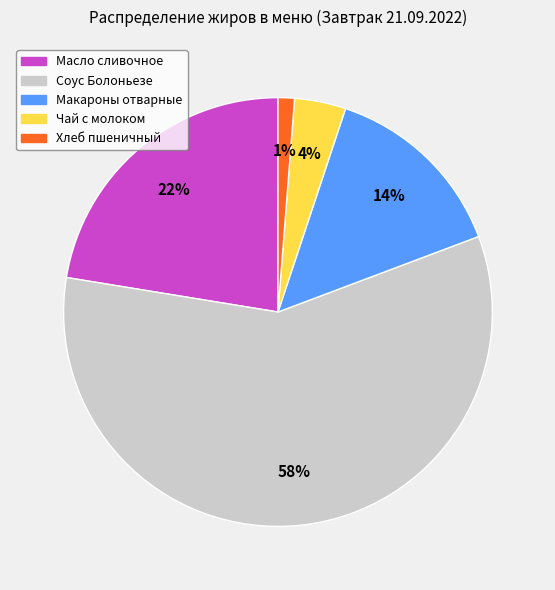

What percentage is the Хлеб пшеничный slice, to the nearest percent?

1%